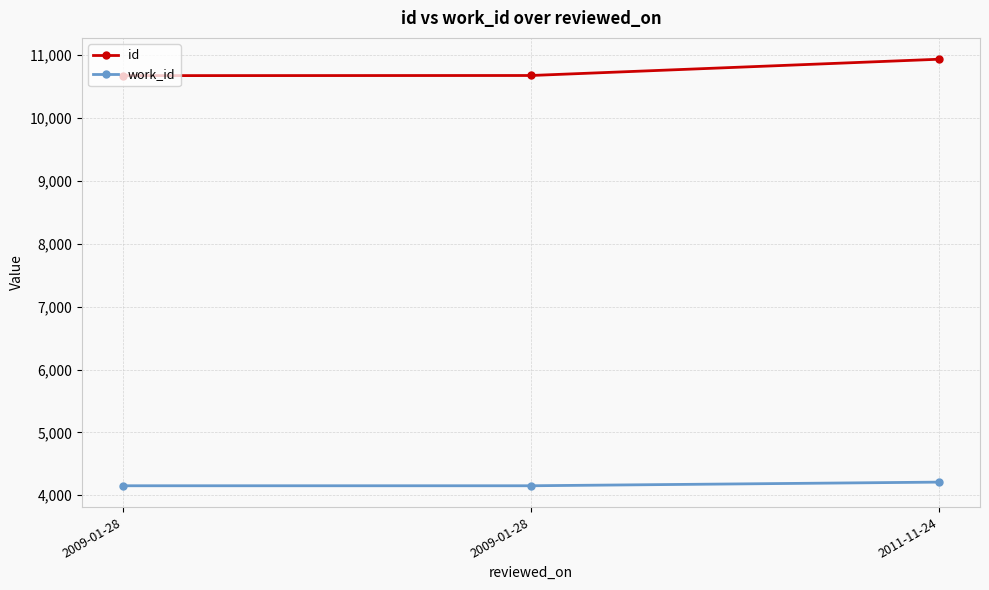

Which series has the largest total across all categories?

id